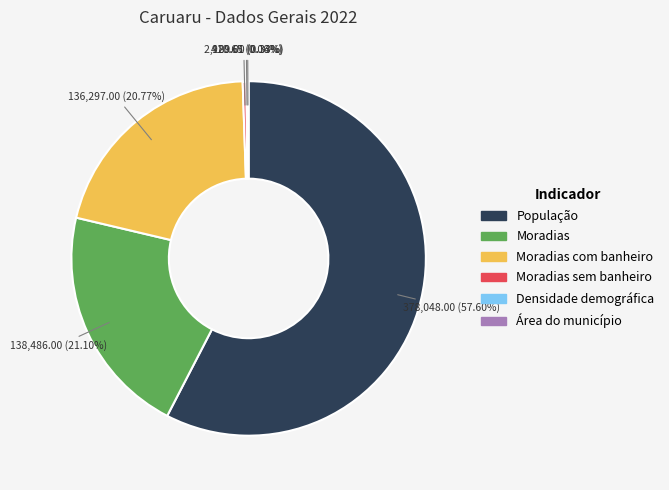

Is there a majority slice in this chart?

Yes